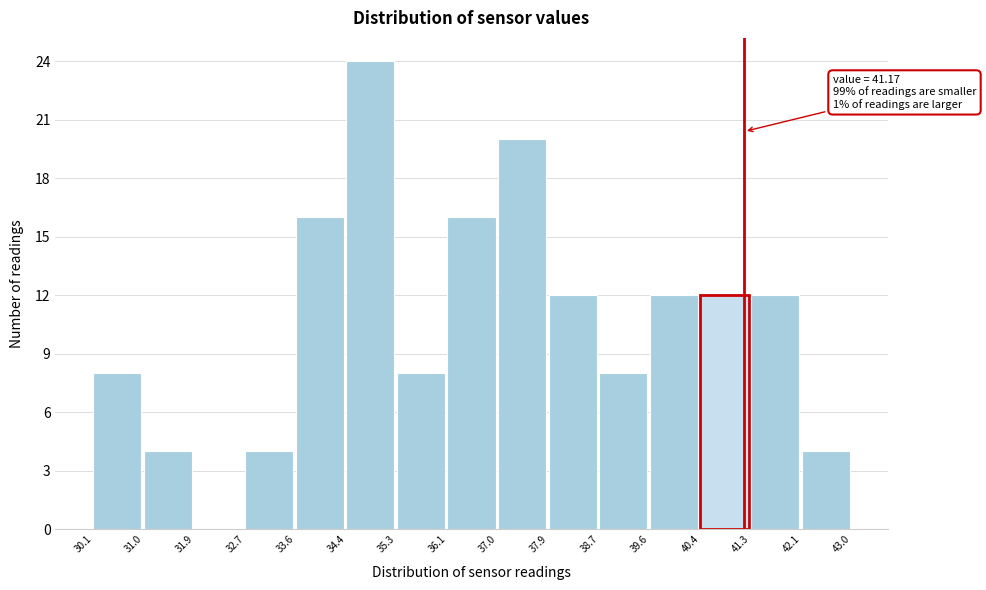

Over which range of the x-axis is the bar tallest?

34.4 to 35.3